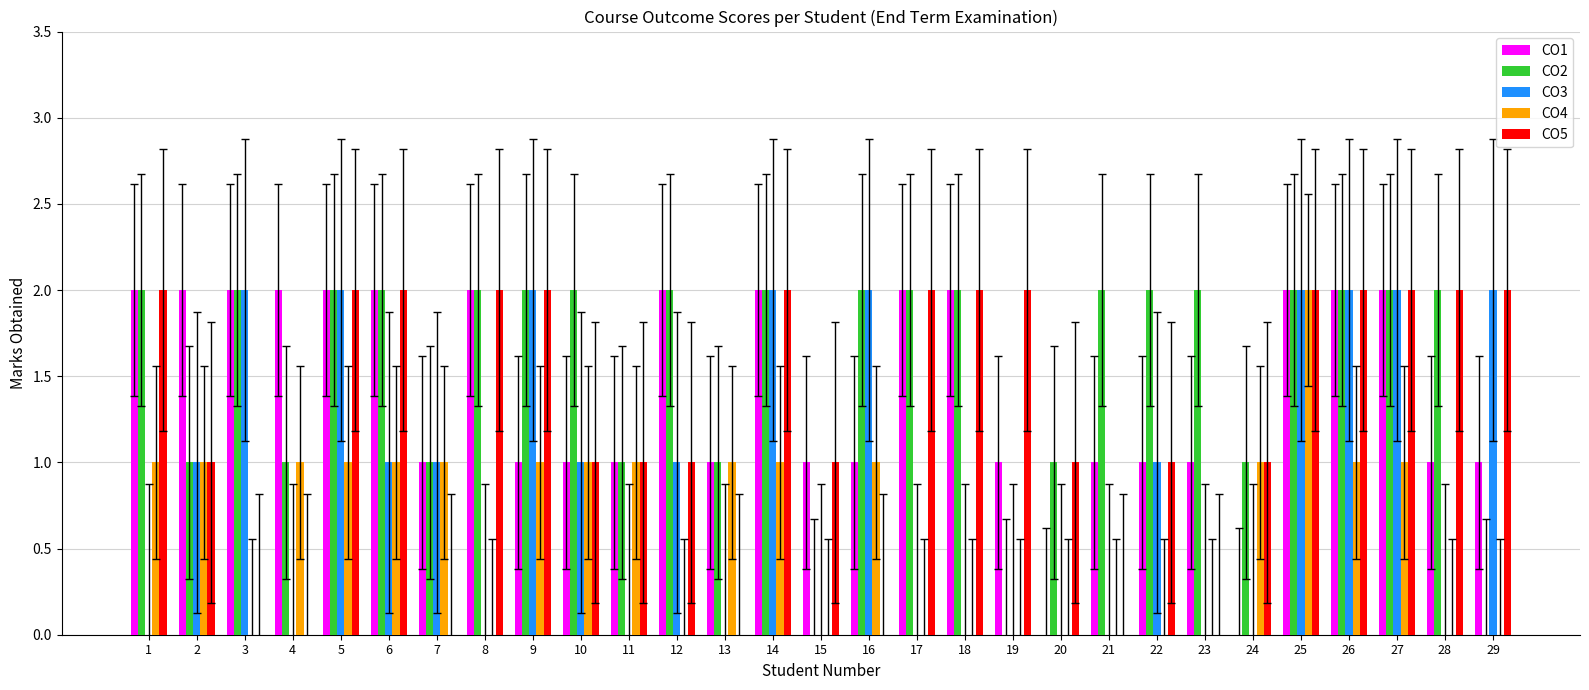

At which label does CO4 reach its peak?

25